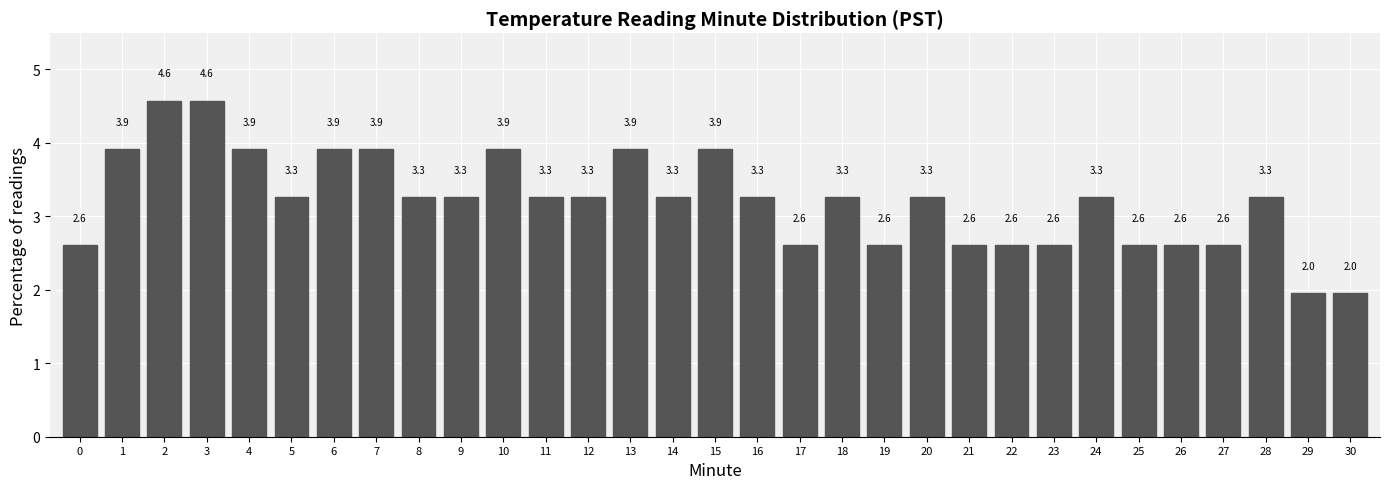

Reading left to right, list all the values displayed in this chart.

0=2.6	1=3.9	2=4.6	3=4.6	4=3.9	5=3.3	6=3.9	7=3.9	8=3.3	9=3.3	10=3.9	11=3.3	12=3.3	13=3.9	14=3.3	15=3.9	16=3.3	17=2.6	18=3.3	19=2.6	20=3.3	21=2.6	22=2.6	23=2.6	24=3.3	25=2.6	26=2.6	27=2.6	28=3.3	29=2.0	30=2.0